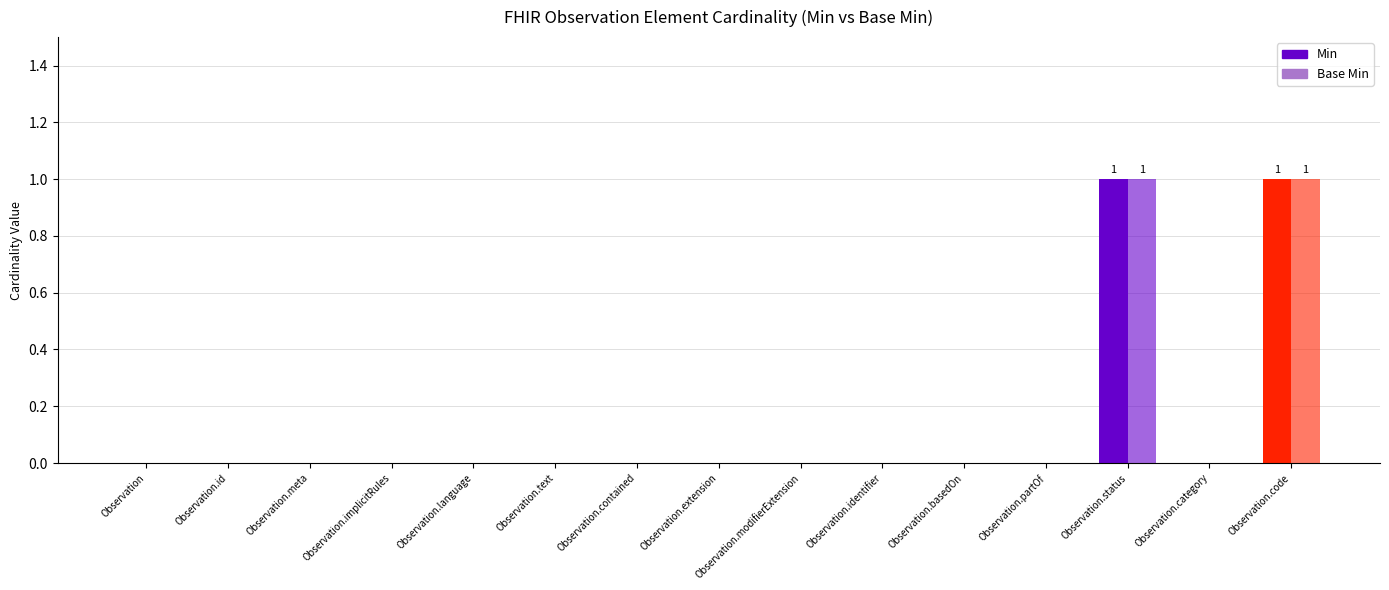

Count the number of categories in the chart.

15